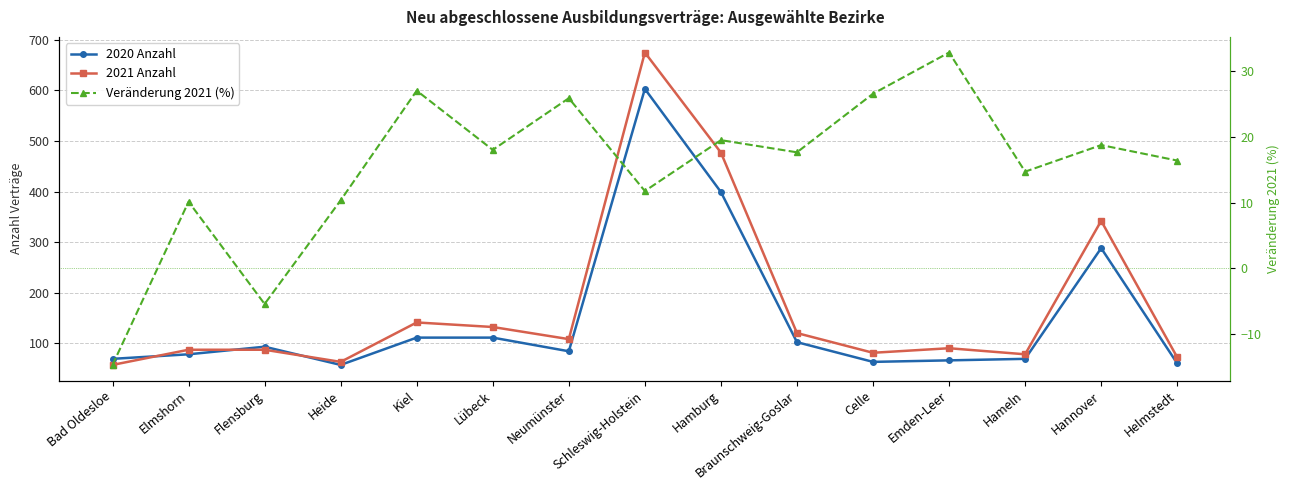

Reading right to left, list all the values displayed in this chart.

2020 Anzahl: 60.0	288.0	69.0	66.0	63.0	102.0	399.0	603.0	84.0	111.0	111.0	57.0	93.0	78.0	69.0
2021 Anzahl: 72.0	342.0	78.0	90.0	81.0	120.0	477.0	675.0	108.0	132.0	141.0	63.0	87.0	87.0	57.0
Veränderung 2021 (%): 16.4	18.8	14.7	32.8	26.6	17.6	19.5	11.8	25.9	18.0	27.0	10.3	-5.4	10.1	-14.7